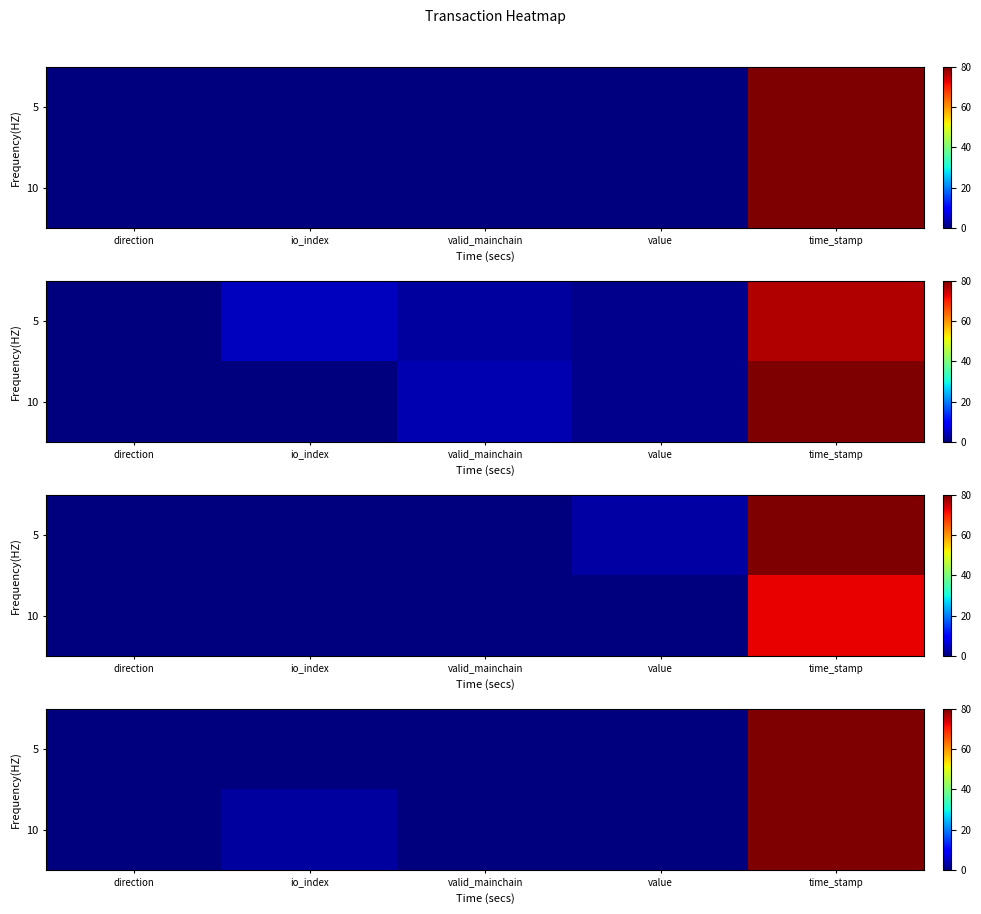

True or false: row_0 has a value of 0.0 at valid_mainchain.

True